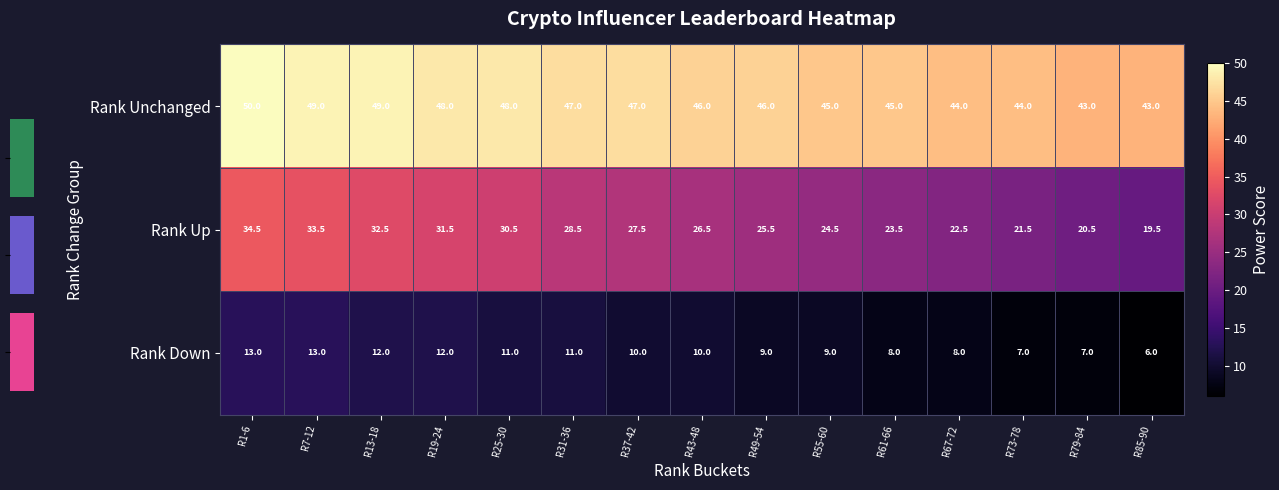

Rank the categories by Rank Up value from lowest to highest.

R85-90, R79-84, R73-78, R67-72, R61-66, R55-60, R49-54, R43-48, R37-42, R31-36, R25-30, R19-24, R13-18, R7-12, R1-6